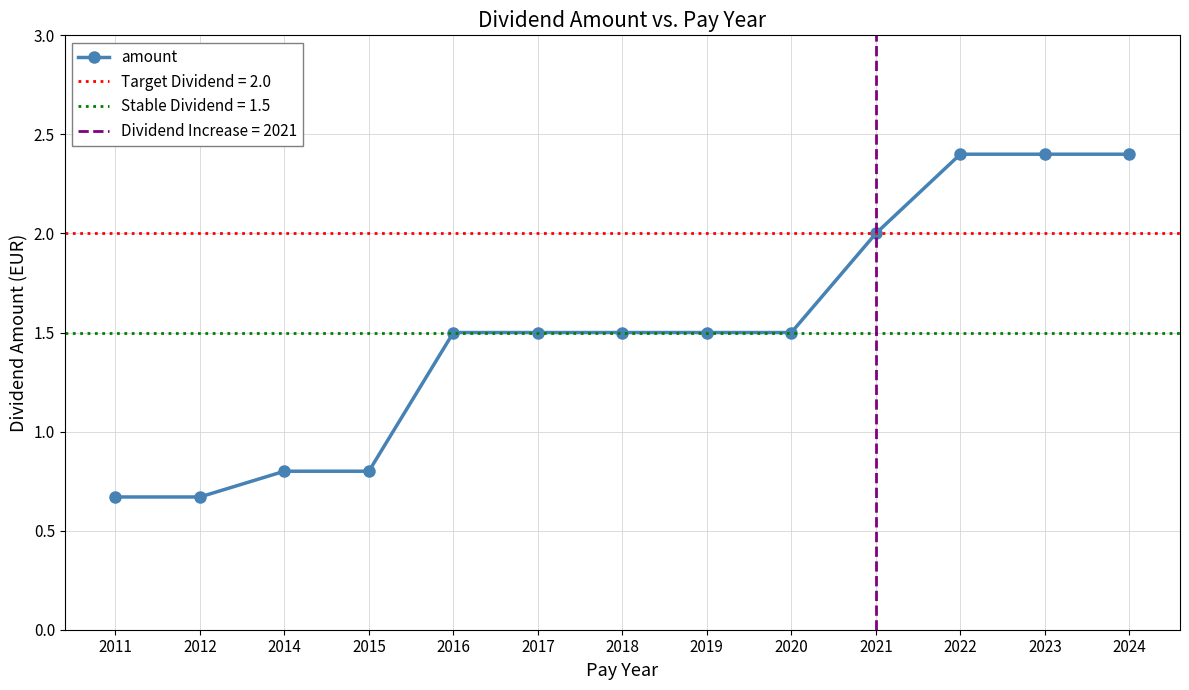

Is it true that the value at 2011 is 0.7?

True